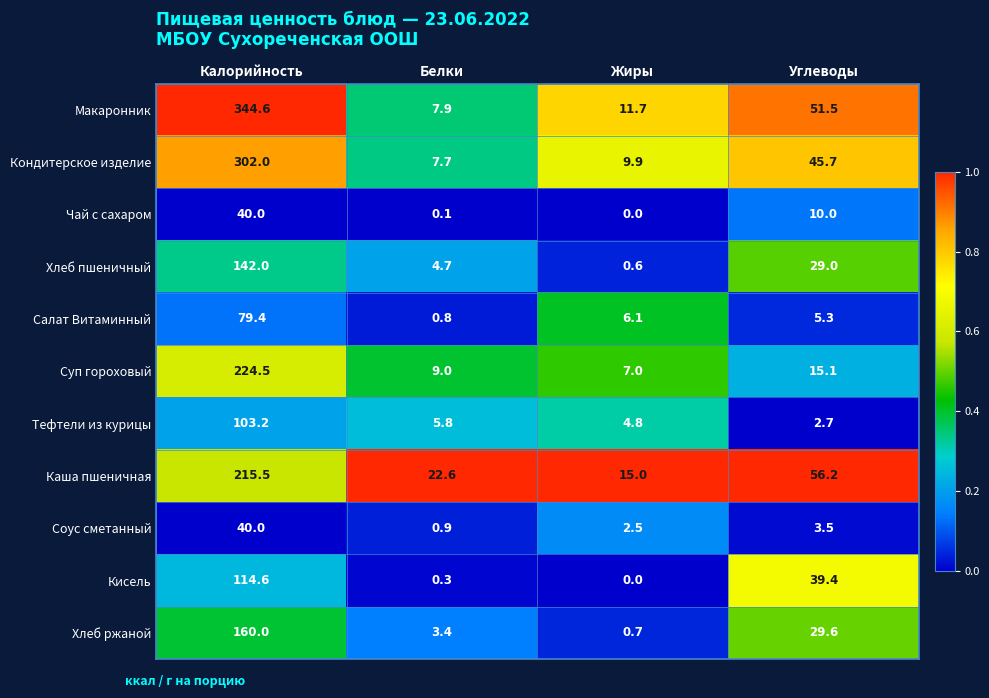

What is the total value across all series at Жиры?

58.3